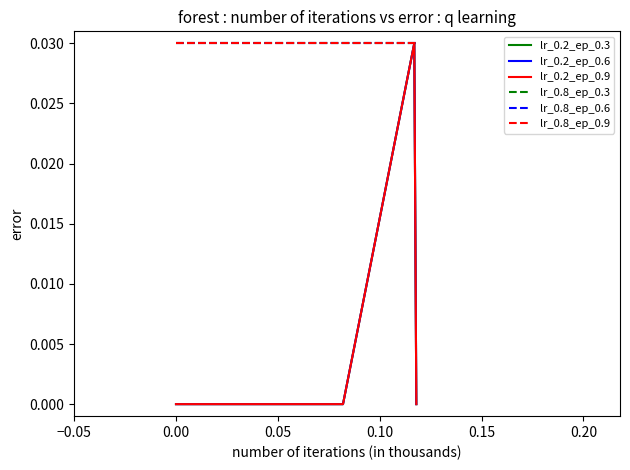

True or false: lr_0.8_ep_0.9 and lr_0.2_ep_0.3 intersect in this chart.

False